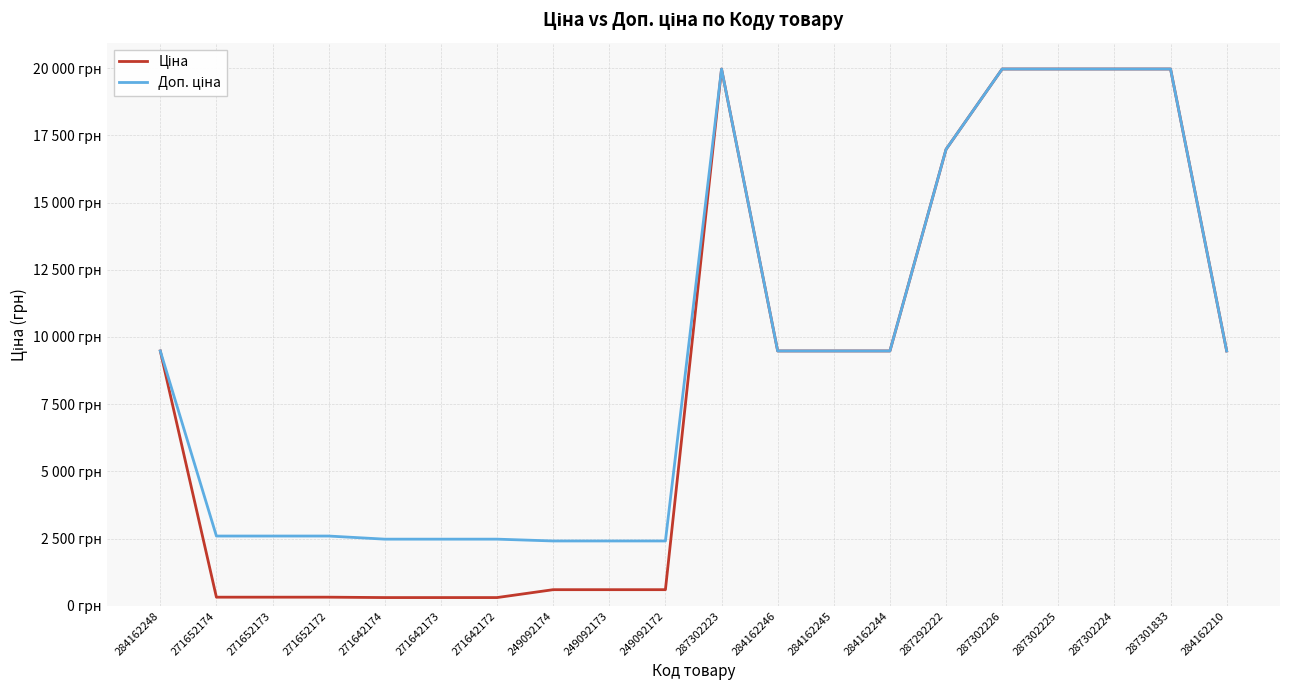

Reading left to right, transcribe all the data shown in this chart.

Ціна: 284162248=9480.1	271652174=324.8	271652173=324.8	271652172=324.8	271642174=310.3	271642173=310.3	271642172=310.3	249092174=603.7	249092173=603.7	249092172=603.7	287302223=19964.2	284162246=9480.1	284162245=9480.1	284162244=9480.1	287292222=16976.3	287302226=19964.2	287302225=19964.2	287302224=19964.2	287301833=19964.2	284162210=9480.1
Доп. ціна: 284162248=9480.1	271652174=2598.3	271652173=2598.3	271652172=2598.3	271642174=2482.4	271642173=2482.4	271642172=2482.4	249092174=2414.8	249092173=2414.8	249092172=2414.8	287302223=19964.2	284162246=9480.1	284162245=9480.1	284162244=9480.1	287292222=16976.3	287302226=19964.2	287302225=19964.2	287302224=19964.2	287301833=19964.2	284162210=9480.1